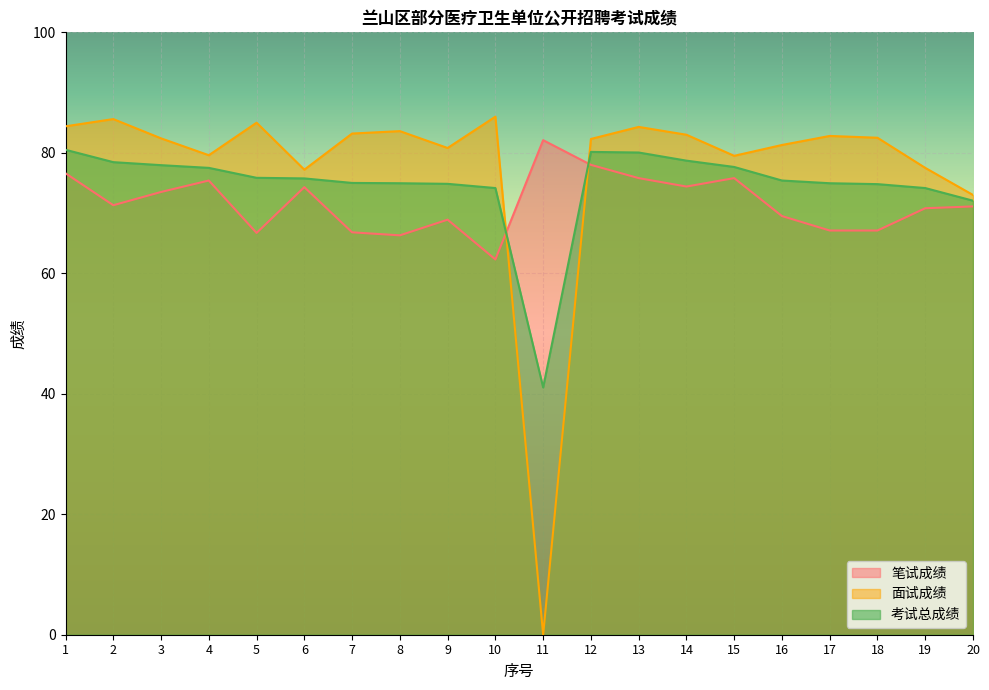

True or false: 笔试成绩 and 面试成绩 intersect in this chart.

True